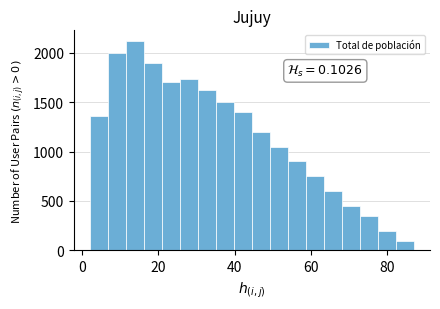

Around what value on the x-axis is the tallest bar? Give the approximate position of its centre, as read against the axis.

14